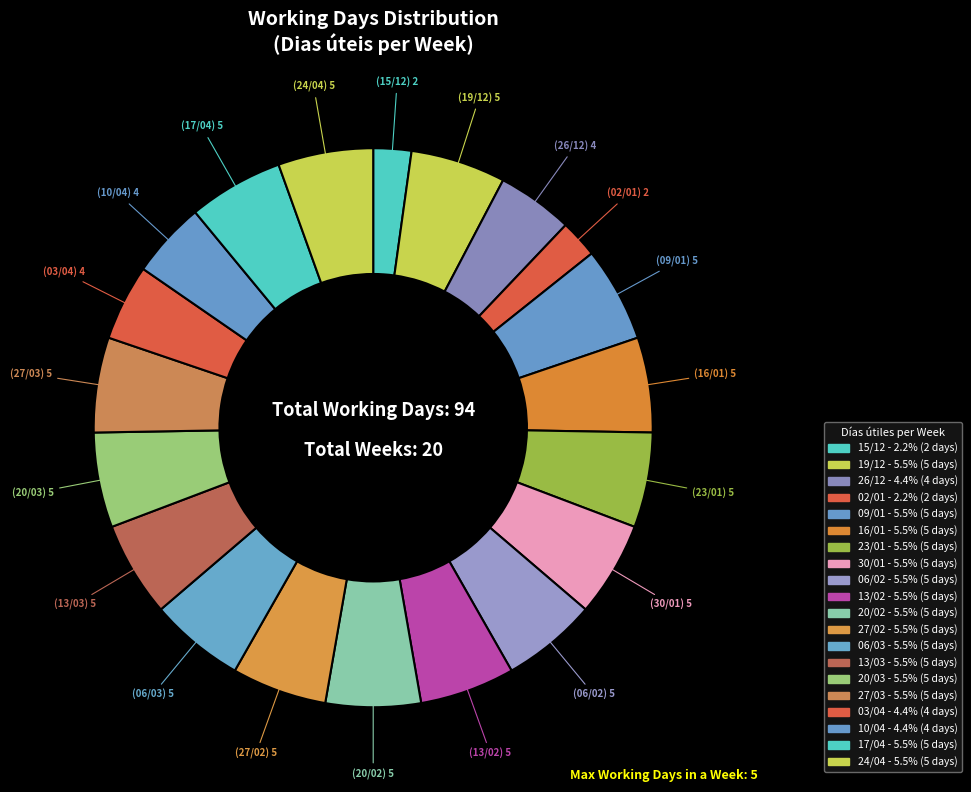

Does 03/04 represent more than half of the total?

No